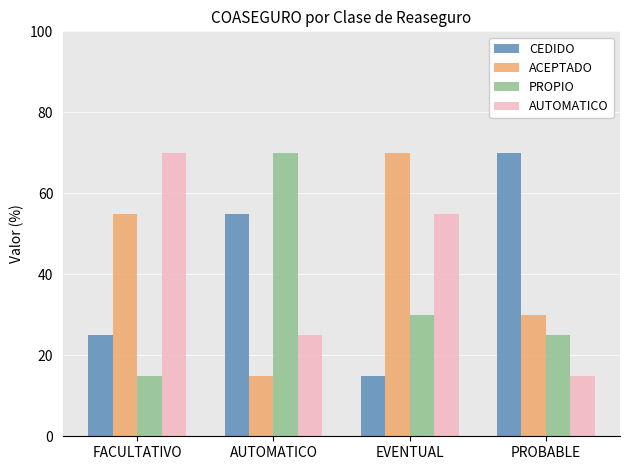

What is the difference between the CEDIDO values at PROBABLE and EVENTUAL?

55.0